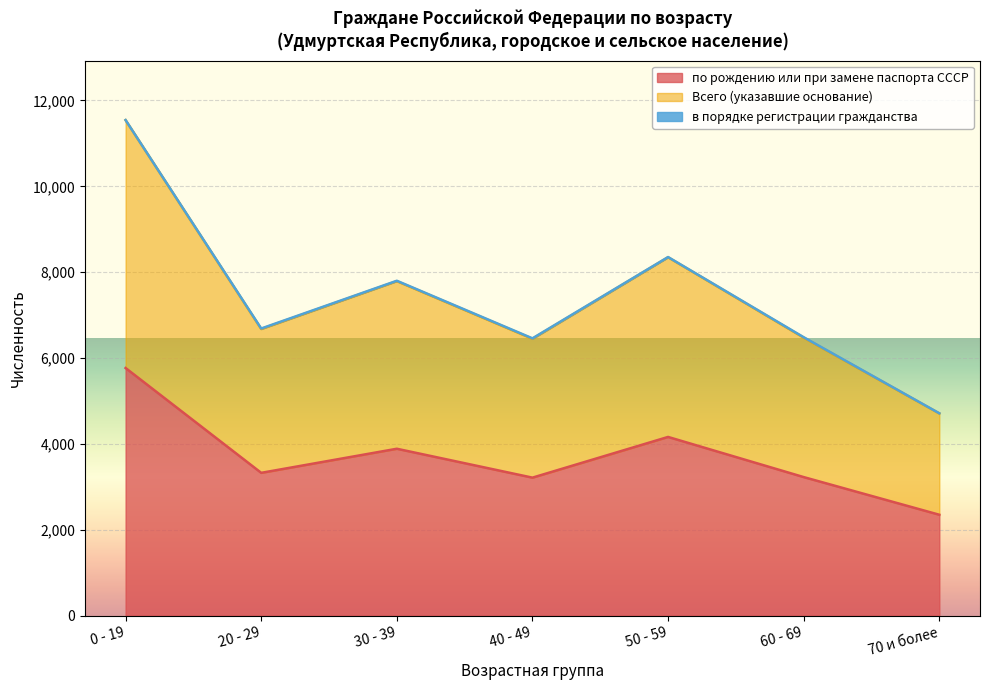

What is the difference between the second highest and minimum values in the Всего (указавшие основание) series?

3638